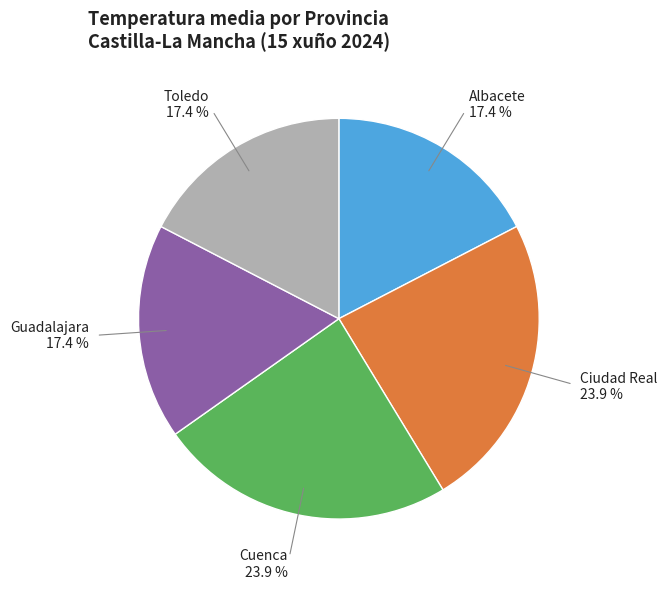

Does any single category account for the majority?

No